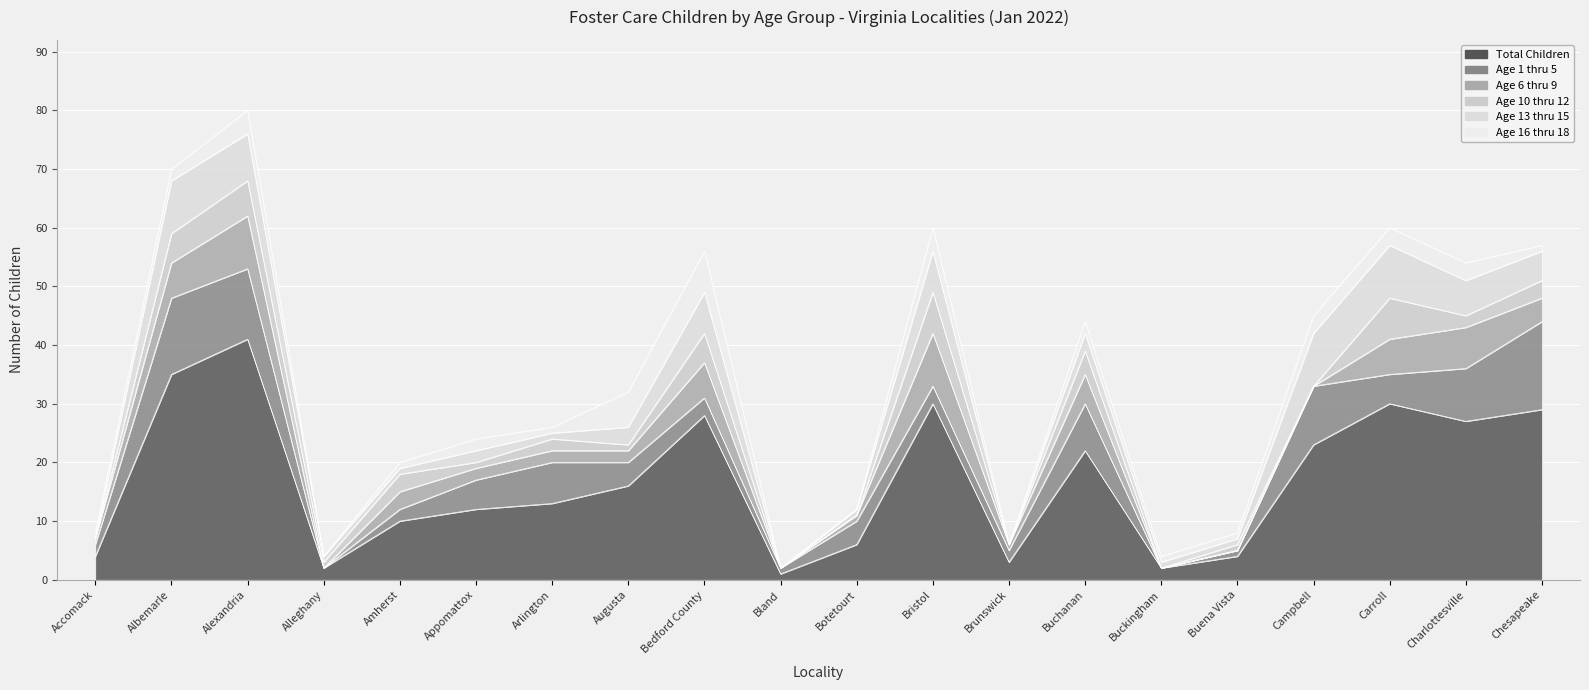

Reading left to right, transcribe all the data shown in this chart.

Total Children: Accomack=4	Albemarle=35	Alexandria=41	Alleghany=2	Amherst=10	Appomattox=12	Arlington=13	Augusta=16	Bedford County=28	Bland=1	Botetourt=6	Bristol=30	Brunswick=3	Buchanan=22	Buckingham=2	Buena Vista=4	Campbell=23	Carroll=30	Charlottesville=27	Chesapeake=29
Age 1 thru 5: Accomack=2	Albemarle=13	Alexandria=12	Alleghany=0	Amherst=2	Appomattox=5	Arlington=7	Augusta=4	Bedford County=3	Bland=1	Botetourt=4	Bristol=3	Brunswick=2	Buchanan=8	Buckingham=0	Buena Vista=1	Campbell=10	Carroll=5	Charlottesville=9	Chesapeake=15
Age 6 thru 9: Accomack=1	Albemarle=6	Alexandria=9	Alleghany=0	Amherst=3	Appomattox=2	Arlington=2	Augusta=2	Bedford County=6	Bland=0	Botetourt=1	Bristol=9	Brunswick=1	Buchanan=5	Buckingham=0	Buena Vista=0	Campbell=0	Carroll=6	Charlottesville=7	Chesapeake=4
Age 10 thru 12: Accomack=0	Albemarle=5	Alexandria=6	Alleghany=1	Amherst=3	Appomattox=1	Arlington=2	Augusta=1	Bedford County=5	Bland=0	Botetourt=0	Bristol=7	Brunswick=0	Buchanan=4	Buckingham=0	Buena Vista=1	Campbell=0	Carroll=7	Charlottesville=2	Chesapeake=3
Age 13 thru 15: Accomack=0	Albemarle=9	Alexandria=8	Alleghany=1	Amherst=1	Appomattox=2	Arlington=1	Augusta=3	Bedford County=7	Bland=0	Botetourt=1	Bristol=7	Brunswick=0	Buchanan=3	Buckingham=1	Buena Vista=1	Campbell=9	Carroll=9	Charlottesville=6	Chesapeake=5
Age 16 thru 18: Accomack=1	Albemarle=2	Alexandria=4	Alleghany=0	Amherst=1	Appomattox=2	Arlington=1	Augusta=6	Bedford County=7	Bland=0	Botetourt=0	Bristol=4	Brunswick=0	Buchanan=2	Buckingham=1	Buena Vista=1	Campbell=3	Carroll=3	Charlottesville=3	Chesapeake=1